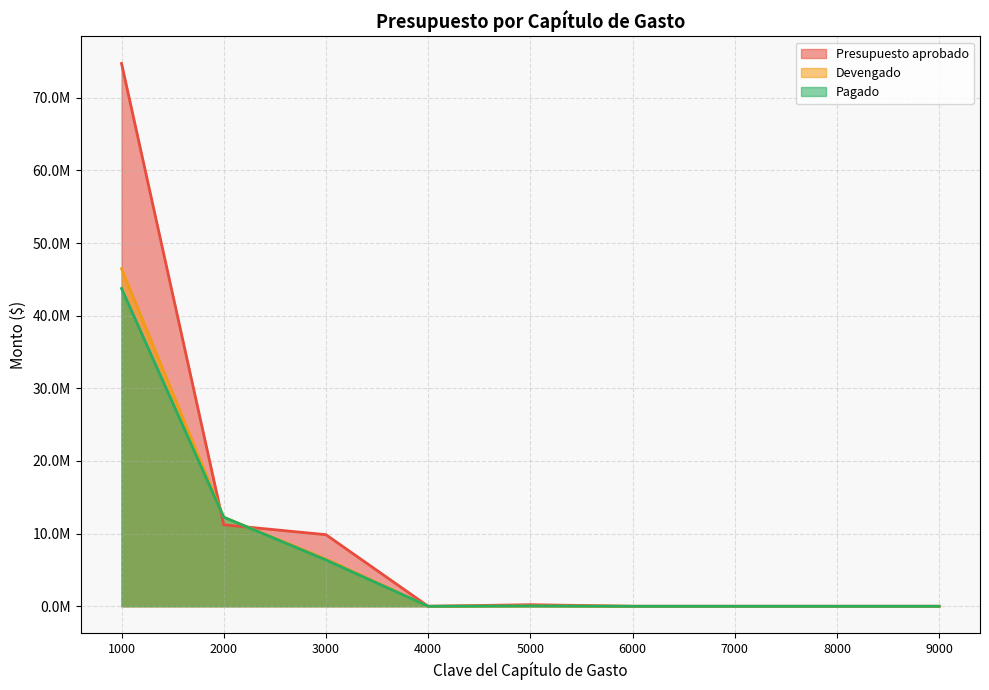

At which category does Presupuesto aprobado reach its first local peak?

5000